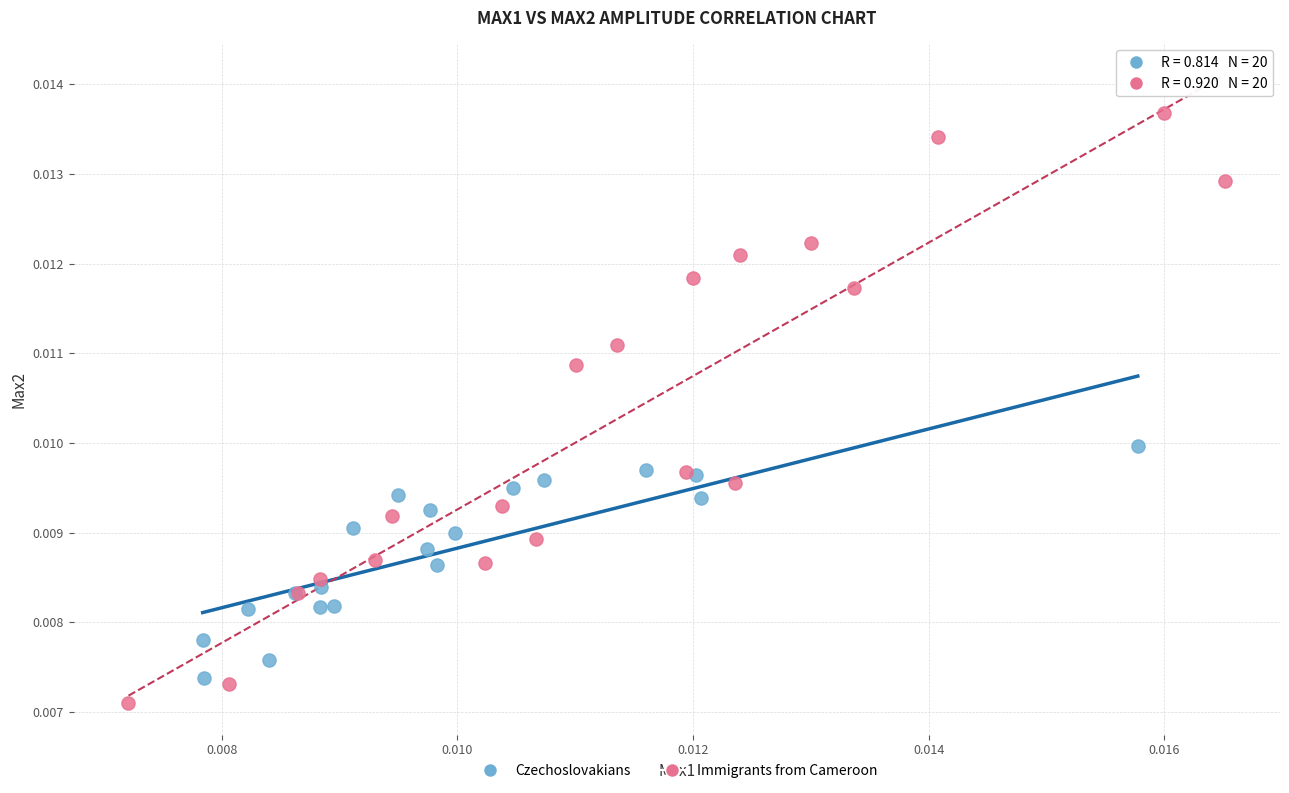

What are all the series names shown in the legend?

Czechoslovakians, Immigrants from Cameroon